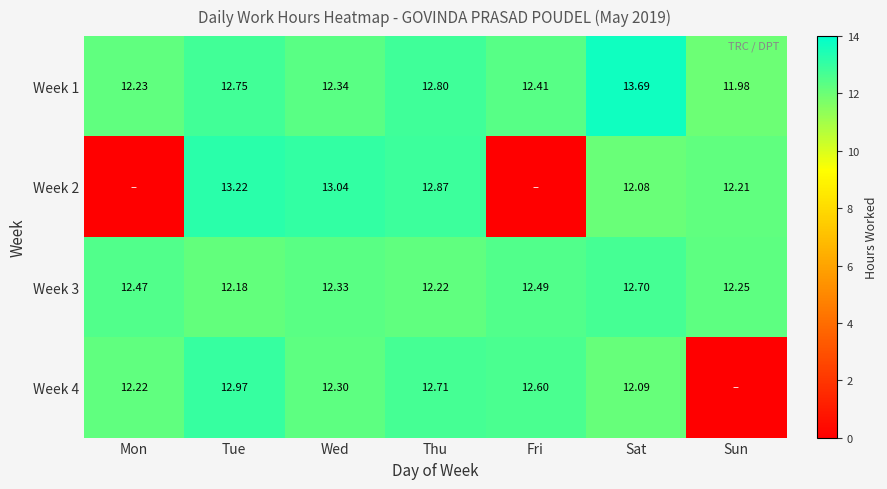

Where is Week 1 nearest to the value 12?

Sun